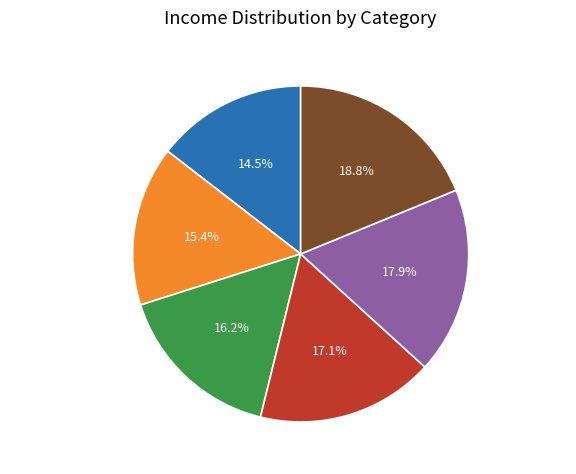

To the nearest percent, what is the combined percentage of Domestic Investment and Other Income?

35%